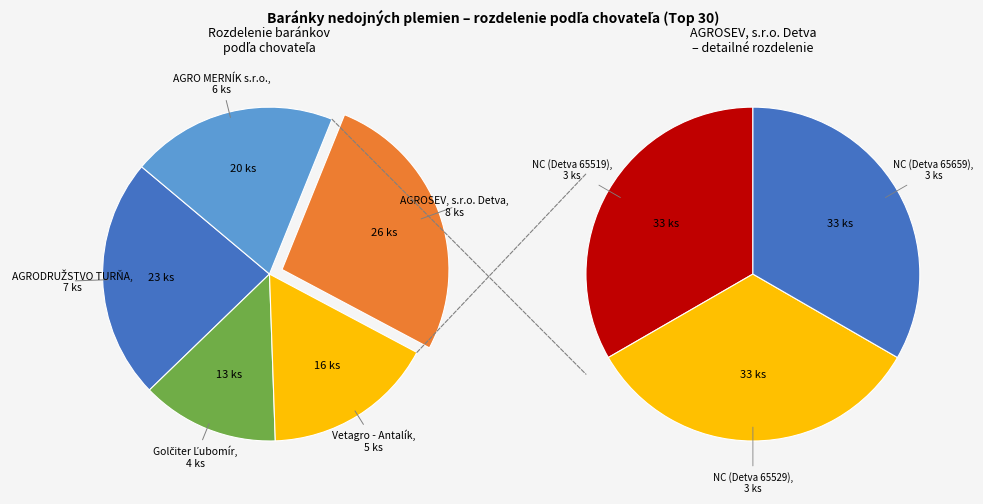

To the nearest percent, what portion does Vetagro - Antalík represent?

17%